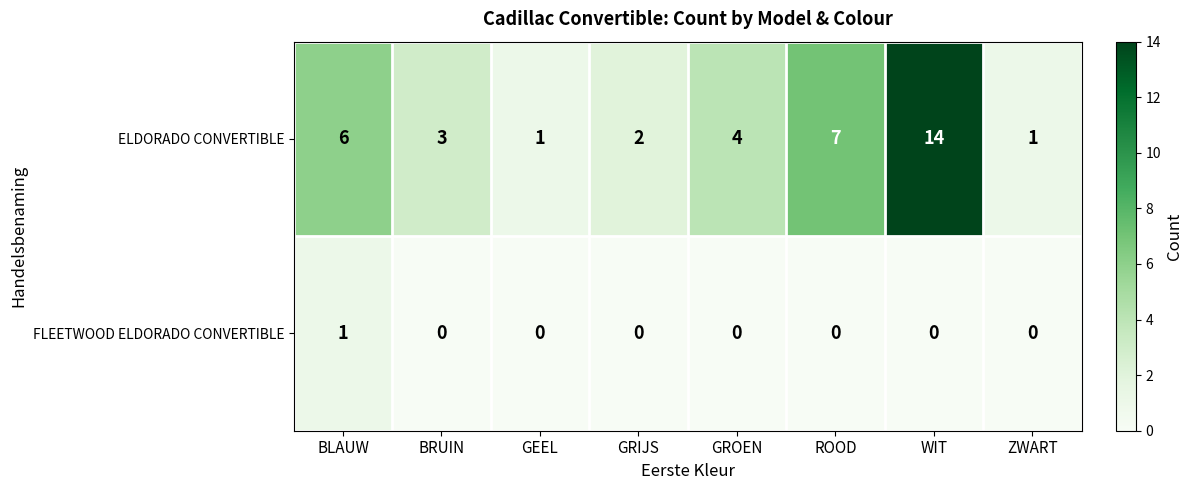

What is the maximum value shown in the chart?

14